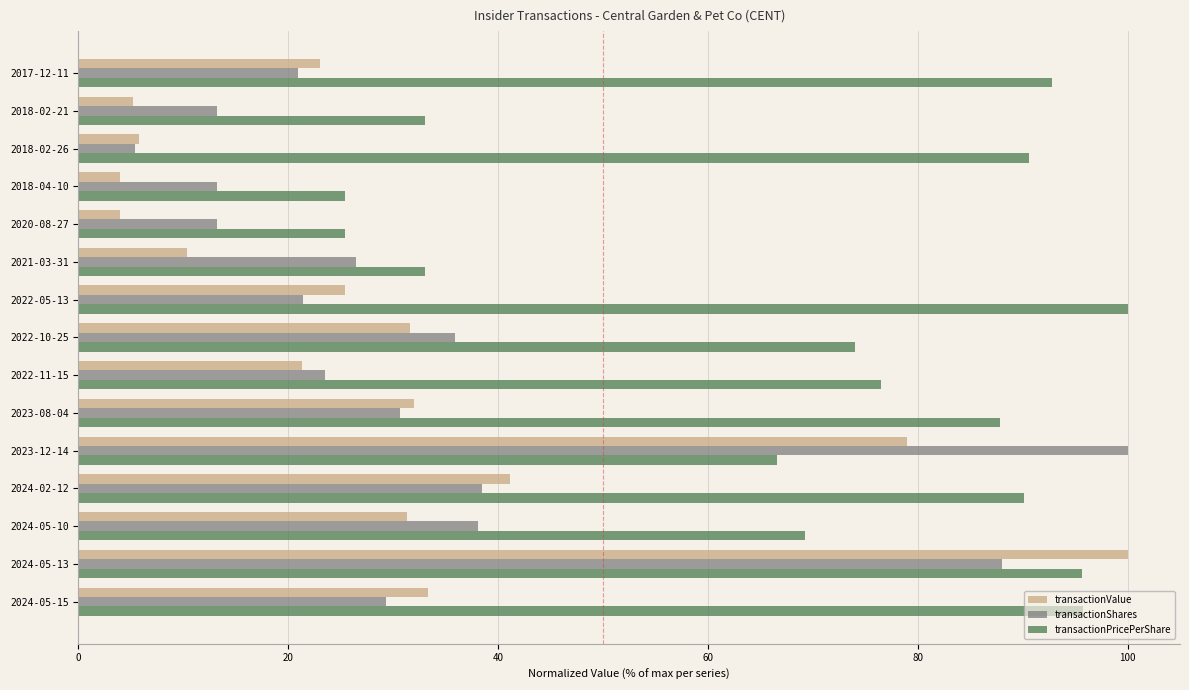

What are all the series names shown in the legend?

transactionValue, transactionShares, transactionPricePerShare